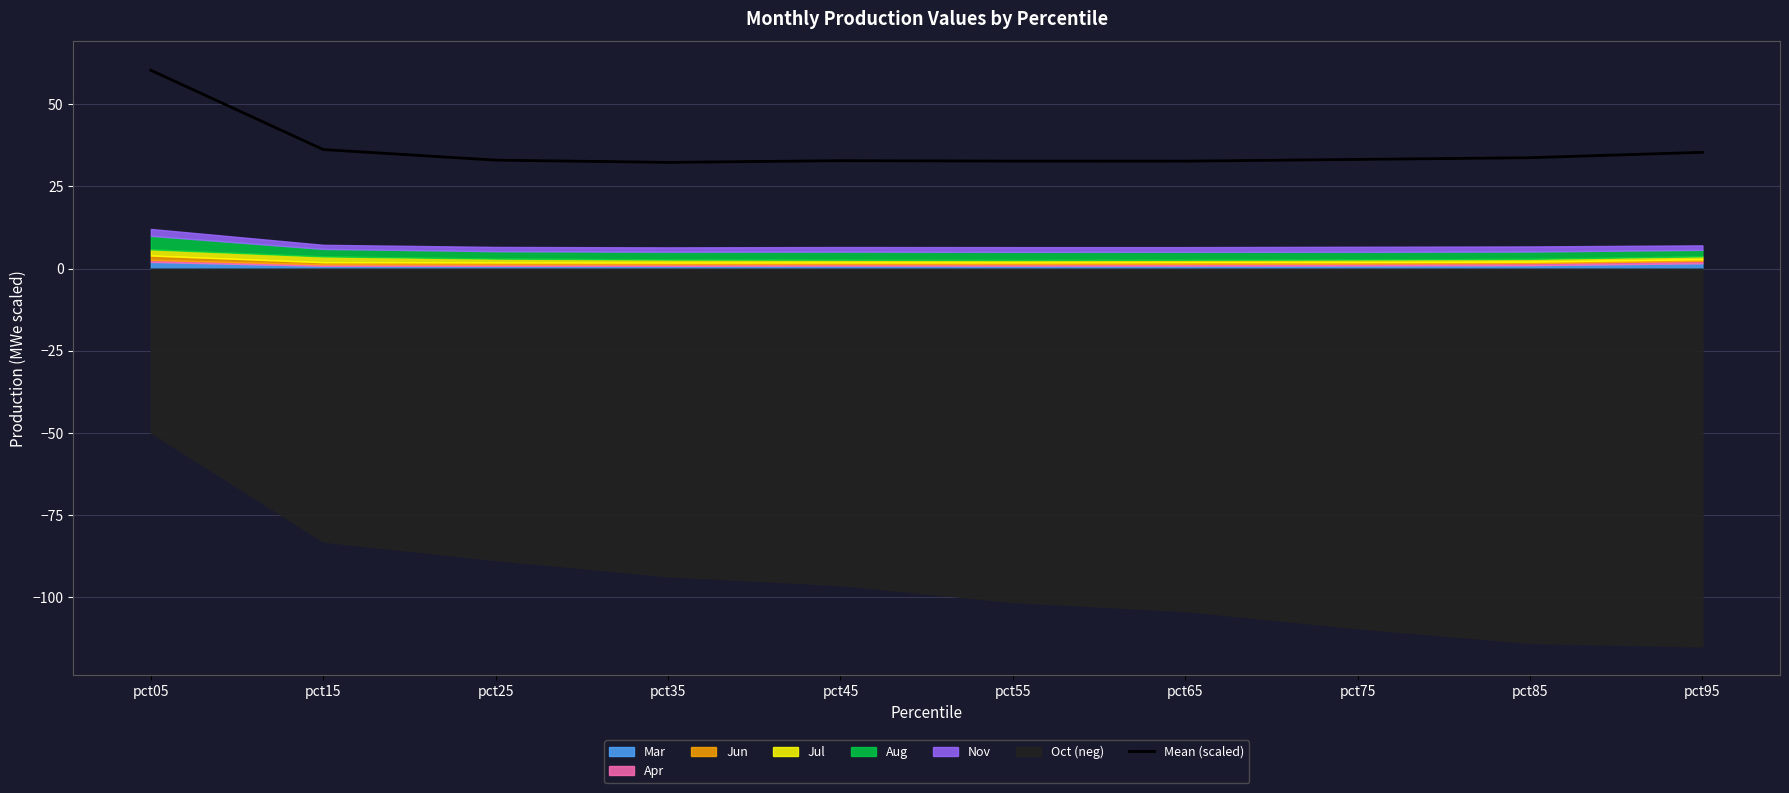

Rank the categories by value from lowest to highest.

pct35, pct65, pct55, pct45, pct25, pct75, pct85, pct95, pct15, pct05